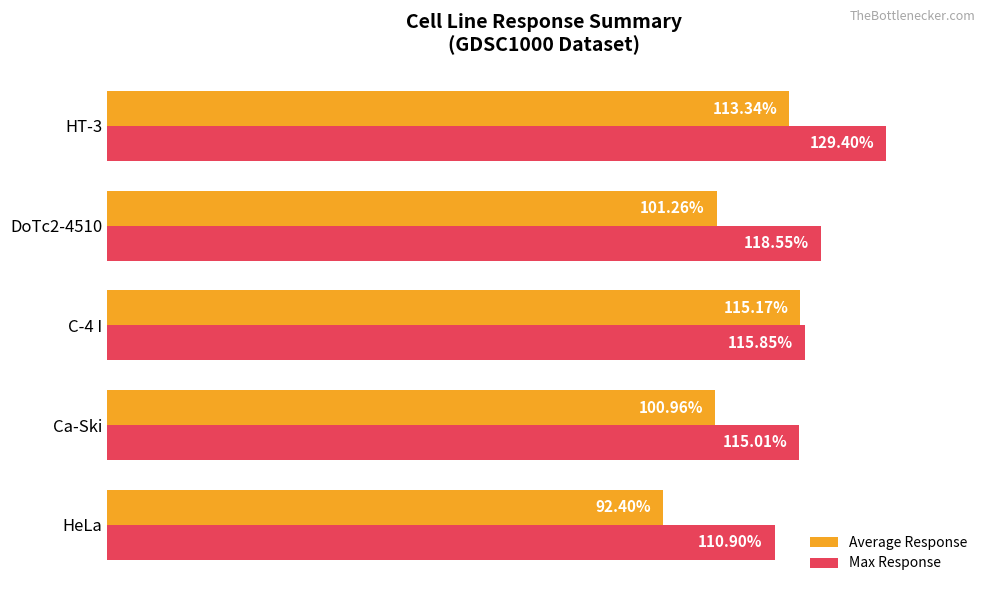

List the labels in order of Max Response value, largest first.

HT-3, DoTc2-4510, C-4 I, Ca-Ski, HeLa